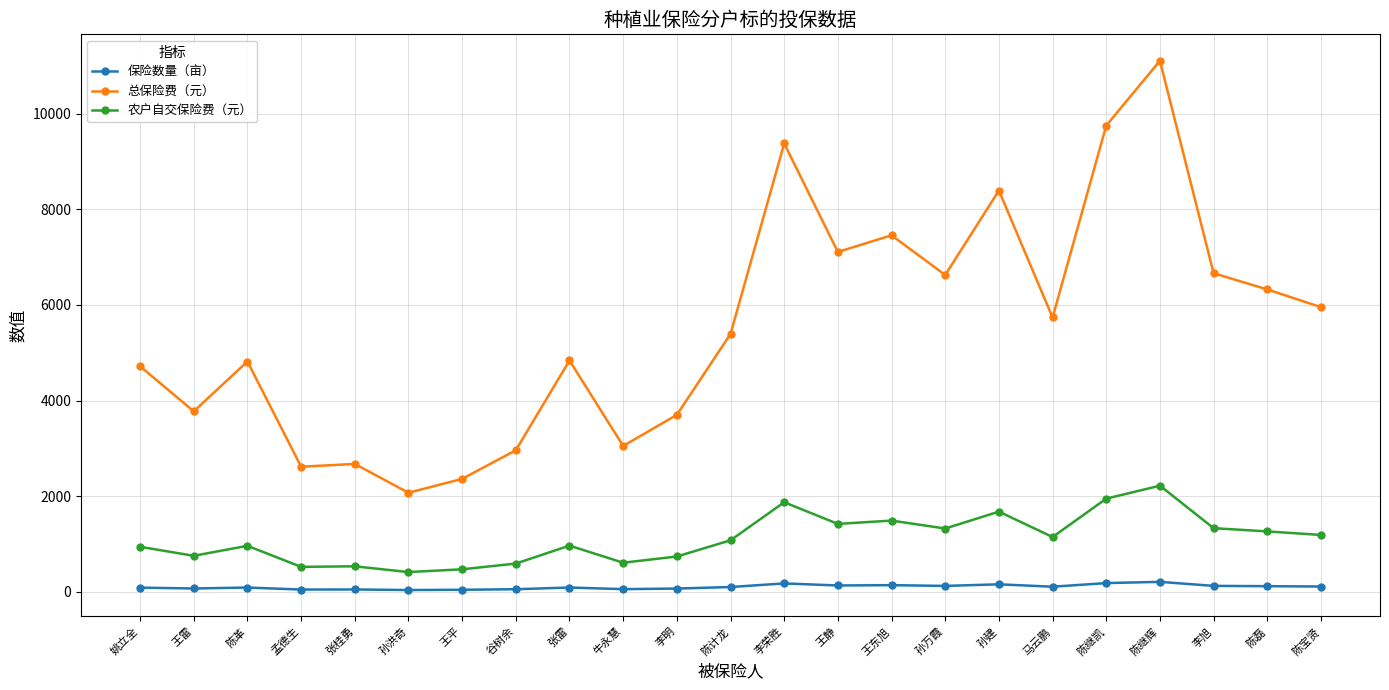

True or false: 农户自交保险费（元） has more than 2 points higher than both neighbors.

True